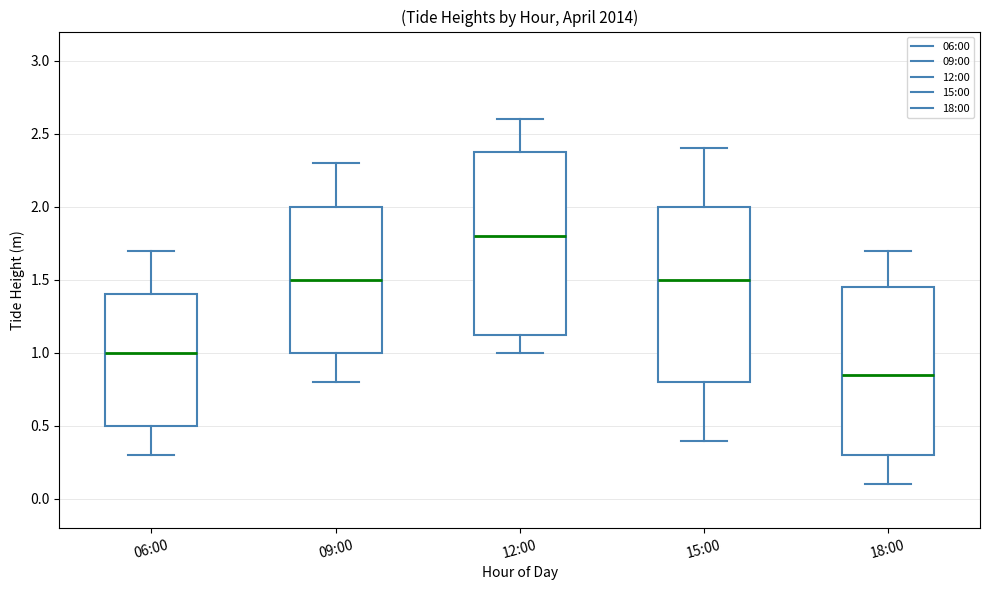

Which box has the lowest median line?

18:00